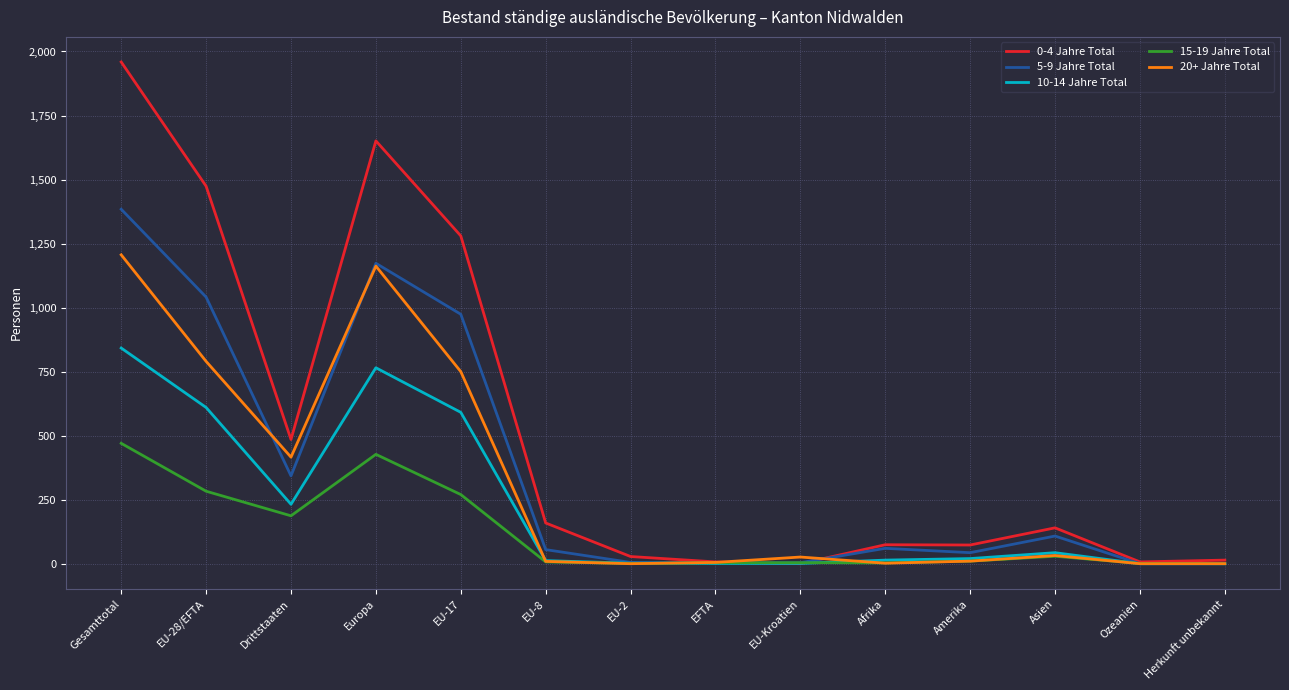

Where is the first local maximum for 20+ Jahre Total?

Europa